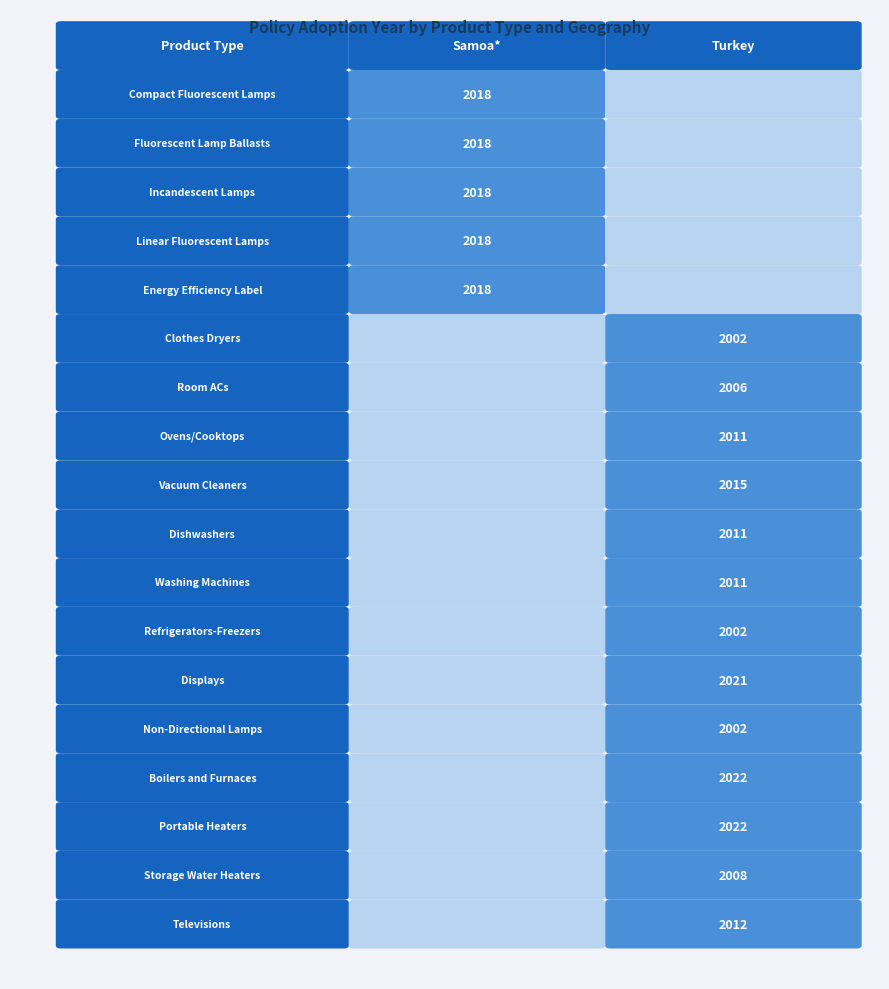

What is the average value of the Turkey series?

1452